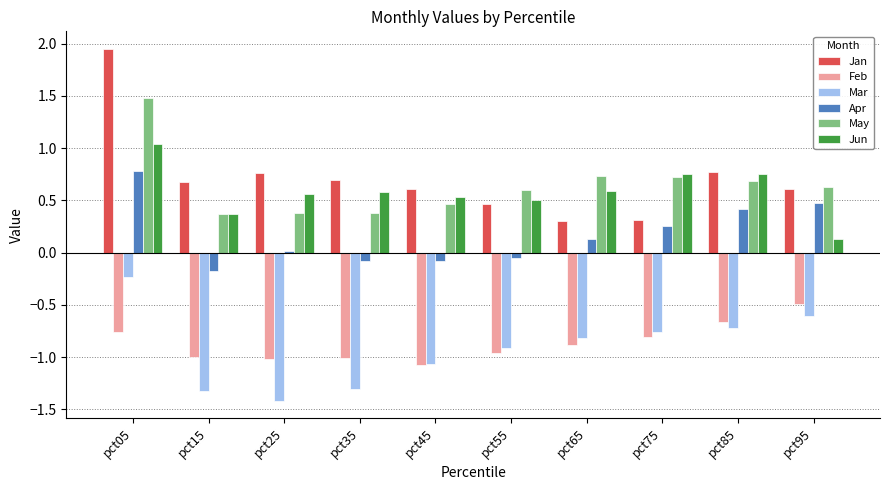

Read the May value at pct15.

0.4